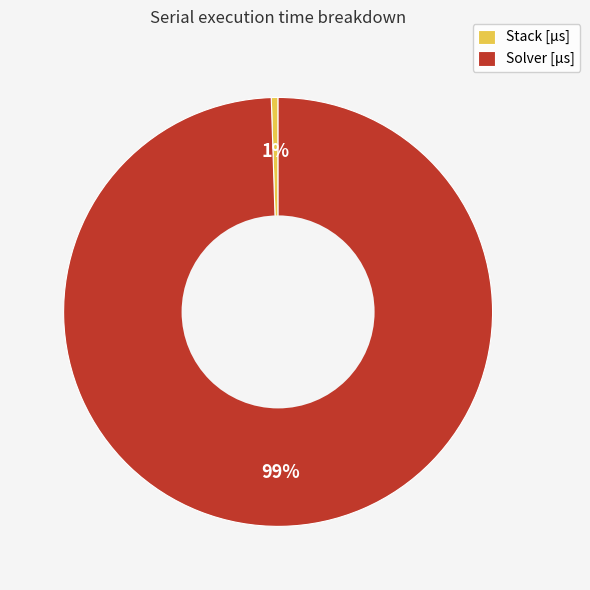

What percentage is the Solver [µs] slice, to the nearest percent?

99%